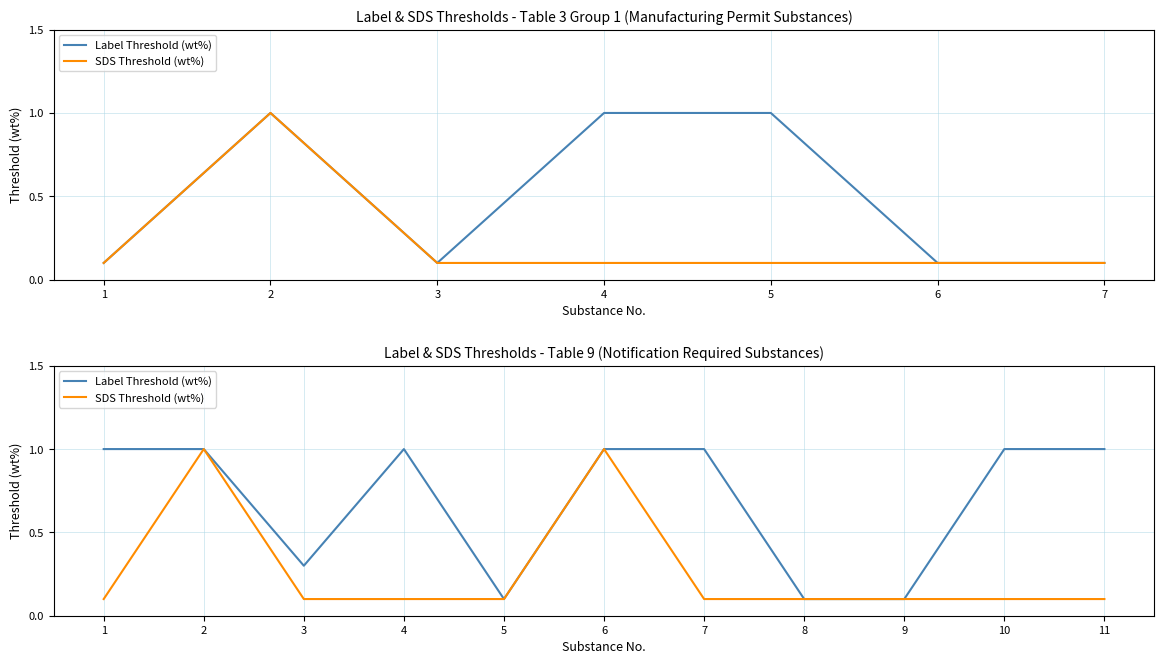

How many categories are shown in the chart?

11